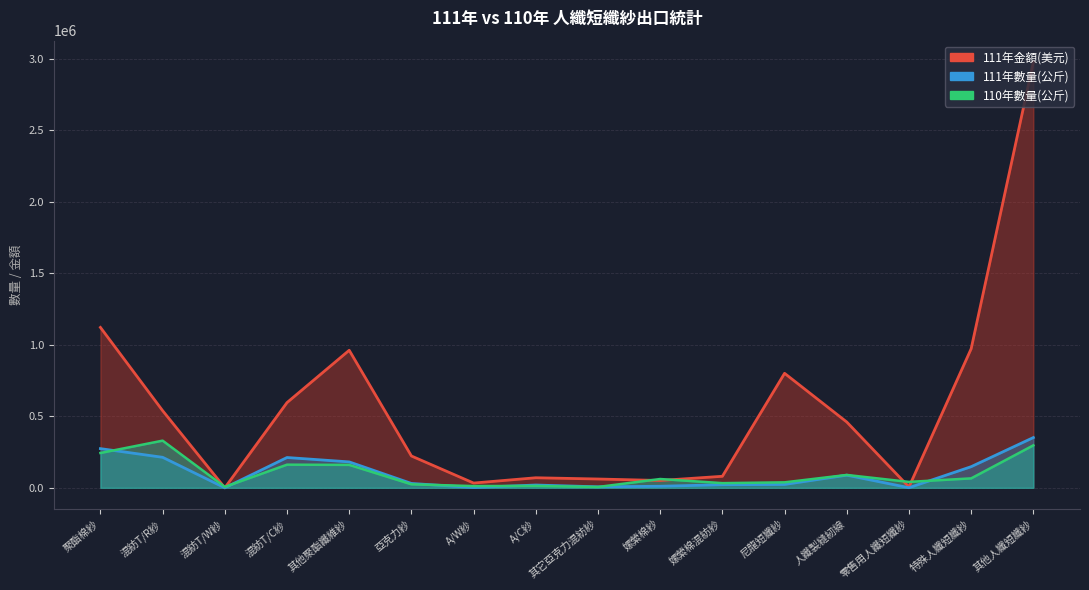

Reading right to left, transcribe all the data shown in this chart.

111年數量(公斤): 其他人纖短纖紗=351329	特殊人纖短纖紗=147776	零售用人纖短纖紗=749	人纖製縫紉線=88422	尼龍短纖紗=23625	嫘縈棉混紡紗=21498	嫘縈棉紗=10947	其它亞克力混紡紗=7029	A/C紗=19462	A/W紗=2161	亞克力紗=30511	其他聚酯纖維紗=181164	混紡T/C紗=211848	混紡T/W紗=0	混紡T/R紗=213273	聚酯棉紗=273894
111年金額(美元): 其他人纖短纖紗=2976600	特殊人纖短纖紗=972100	零售用人纖短纖紗=5800	人纖製縫紉線=459900	尼龍短纖紗=800300	嫘縈棉混紡紗=80600	嫘縈棉紗=51200	其它亞克力混紡紗=61600	A/C紗=70300	A/W紗=33300	亞克力紗=222500	其他聚酯纖維紗=961400	混紡T/C紗=595700	混紡T/W紗=0	混紡T/R紗=539200	聚酯棉紗=1121200
110年數量(公斤): 其他人纖短纖紗=296861	特殊人纖短纖紗=66043	零售用人纖短纖紗=41382	人纖製縫紉線=89990	尼龍短纖紗=38336	嫘縈棉混紡紗=32768	嫘縈棉紗=61482	其它亞克力混紡紗=5940	A/C紗=13311	A/W紗=12214	亞克力紗=24485	其他聚酯纖維紗=160315	混紡T/C紗=161781	混紡T/W紗=6532	混紡T/R紗=329702	聚酯棉紗=243479